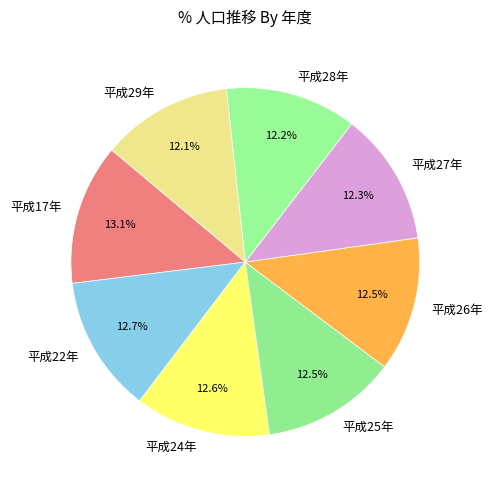

Does 平成22年 account for over 50% of the chart?

No